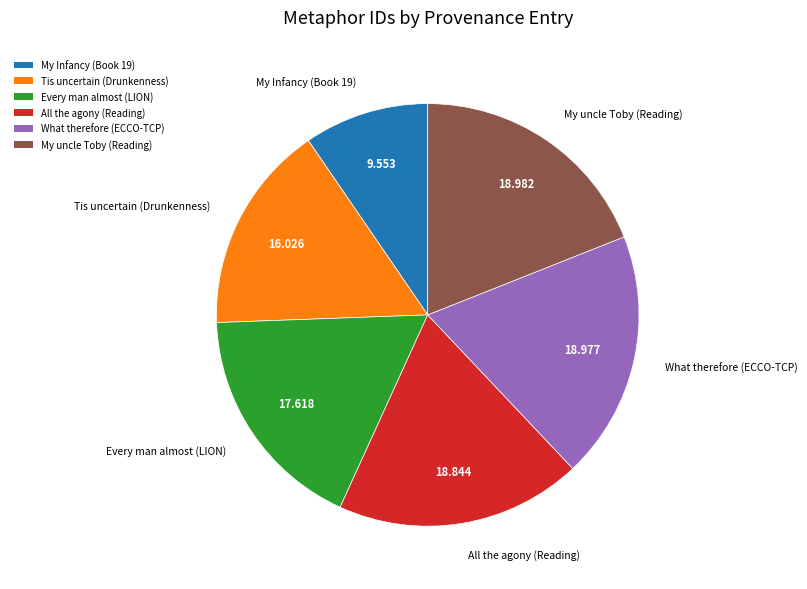

Count the number of slices in the pie.

6